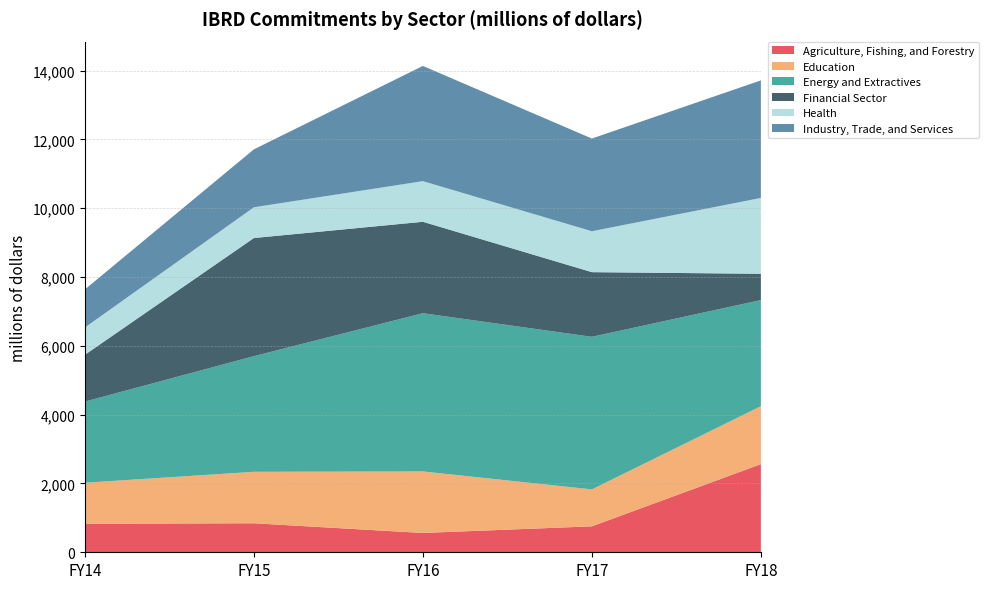

Reading left to right, extract all data points from this chart.

Agriculture, Fishing, and Forestry: FY14=829	FY15=843	FY16=561	FY17=754	FY18=2561
Education: FY14=1192	FY15=1496	FY16=1788	FY17=1074	FY18=1685
Energy and Extractives: FY14=2359	FY15=3361	FY16=4599	FY17=4434	FY18=3084
Financial Sector: FY14=1360	FY15=3433	FY16=2657	FY17=1879	FY18=764
Health: FY14=793	FY15=893	FY16=1181	FY17=1189	FY18=2204
Industry, Trade, and Services: FY14=1106	FY15=1684	FY16=3348	FY17=2694	FY18=3416